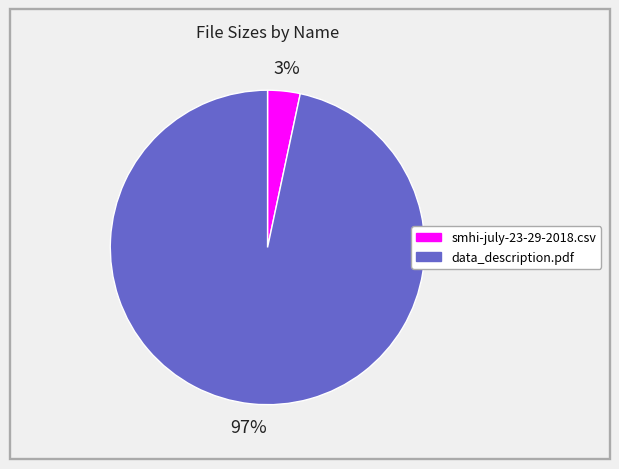

To the nearest percent, what is the combined percentage of data_description.pdf and smhi-july-23-29-2018.csv?

100%